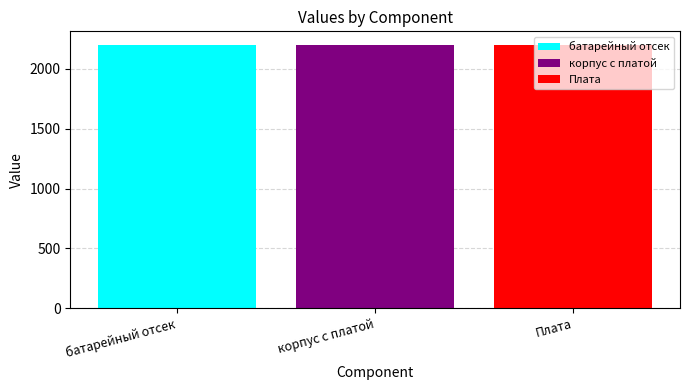

True or false: батарейный отсек has a value of 1391.8 at корпус с платой.

False